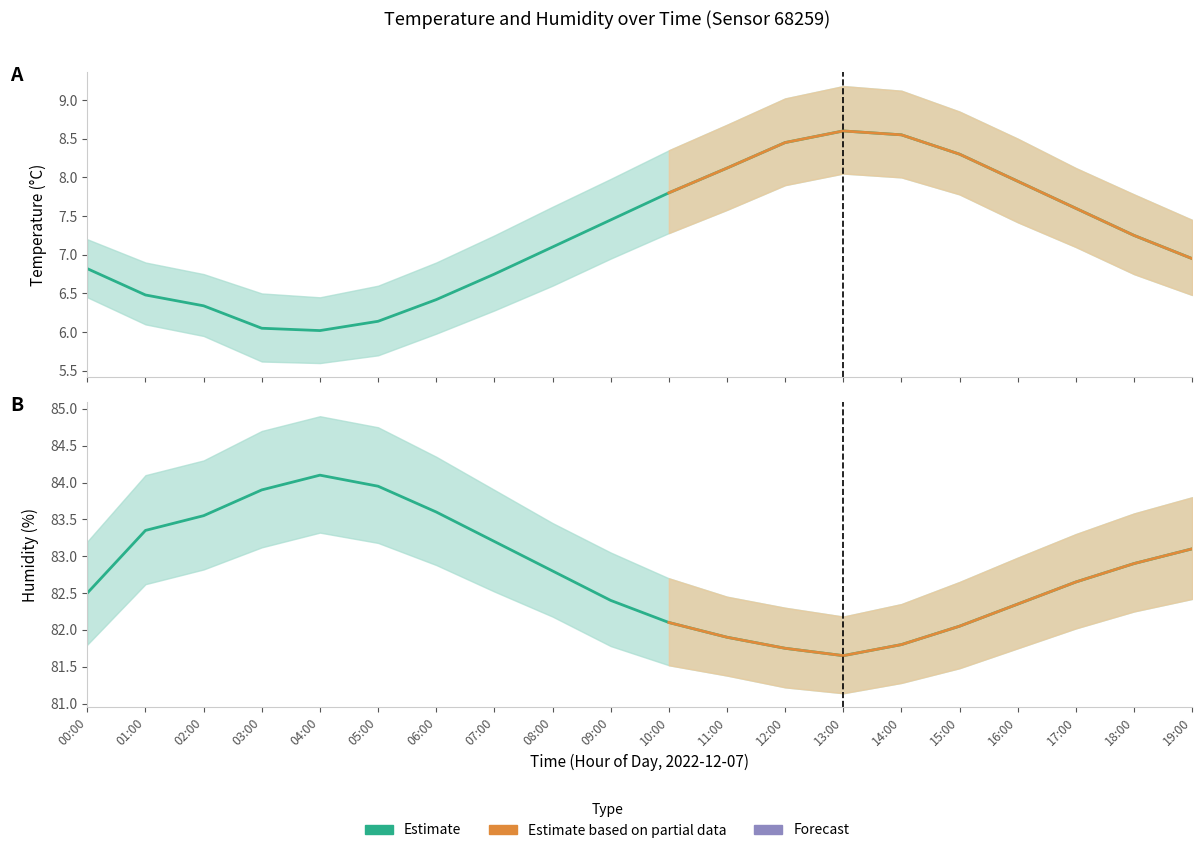

How many data points in temperature are above 7?

11